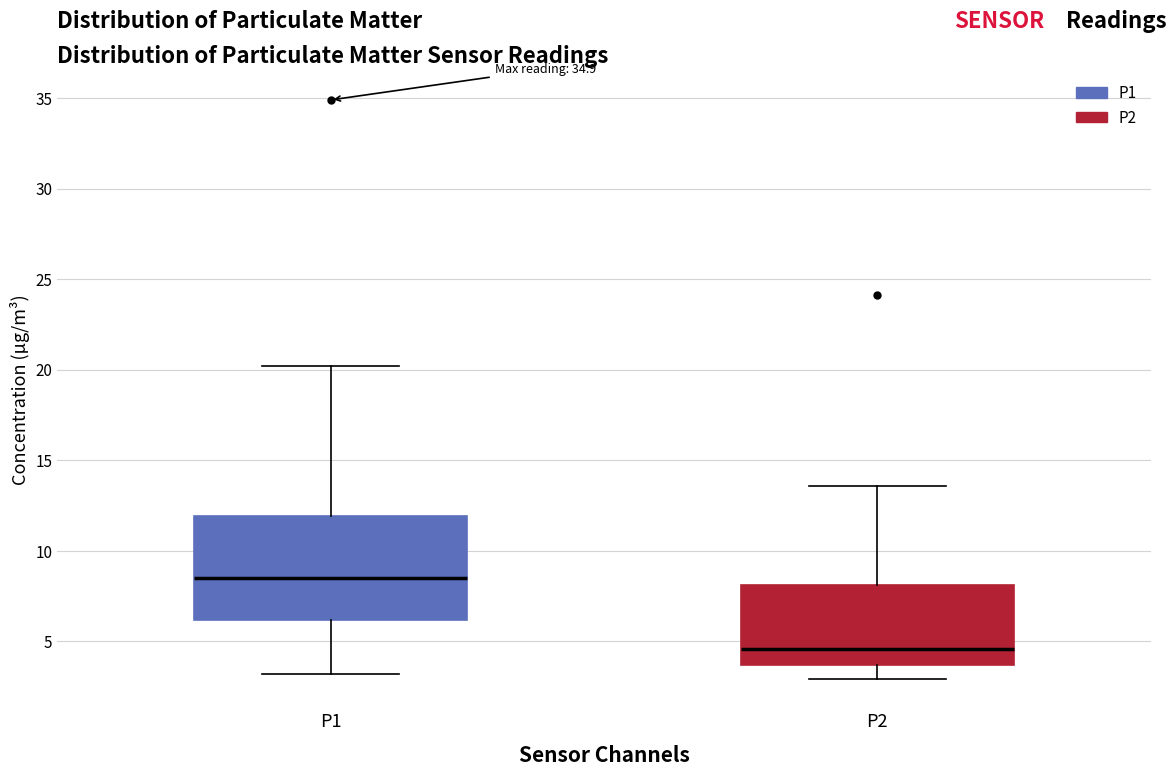

Reading left to right, transcribe this box plot: for each box, give where its median line is, the range the box spans, and where its two whiskers end, as read against the y-axis. The values are not printed on the chart, so give them approximately, as read against the axis.

P1: median 8.5, box 6.0 to 12.0, whiskers 3.0 to 20.0
P2: median 4.5, box 3.5 to 8.0, whiskers 3.0 to 13.5